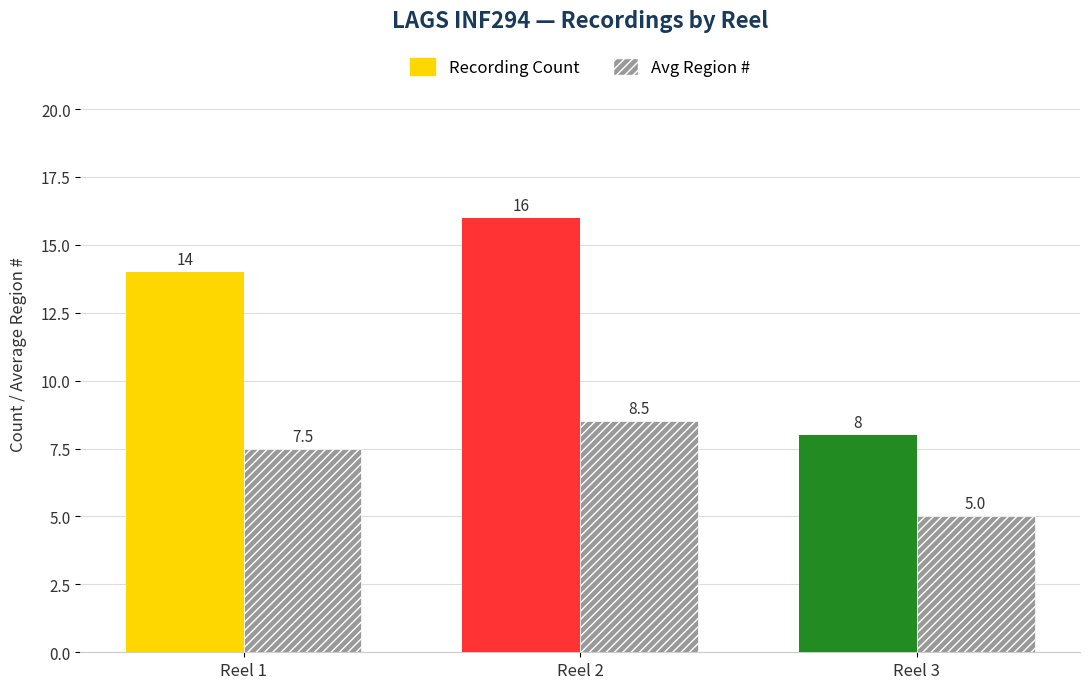

What is the average value of the Avg Region # series?

7.0